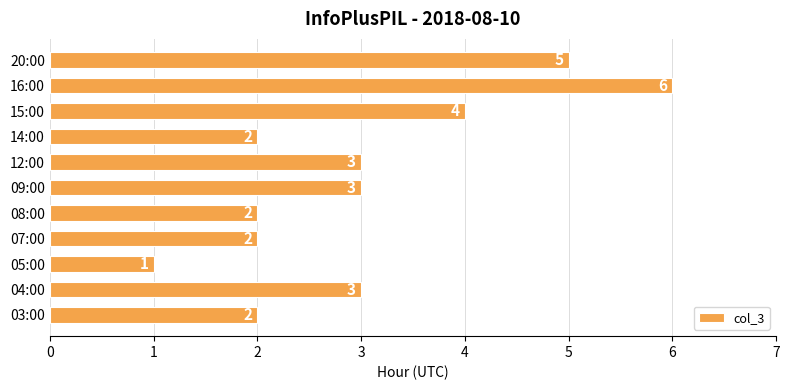

How many values are between 2 and 4?

8